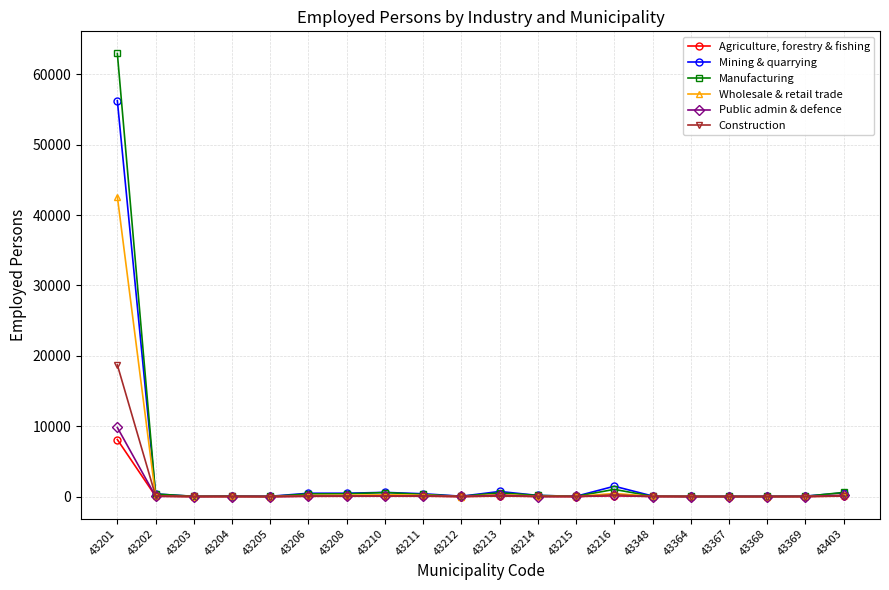

After their last crossing, which series has the higher values: Public admin & defence or Construction?

Public admin & defence